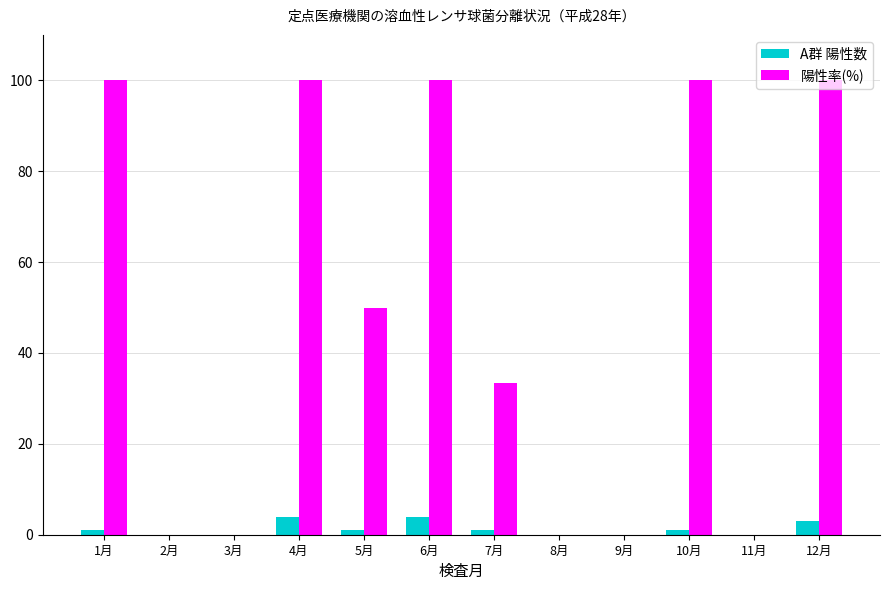

Are the bars horizontal?

No